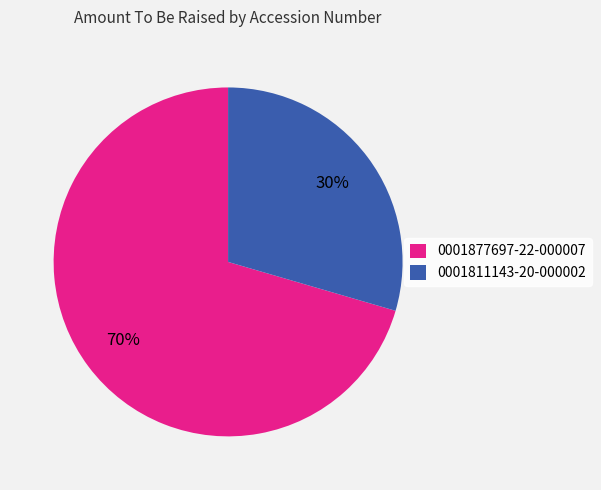

What is the largest slice in the pie chart?

0001877697-22-000007